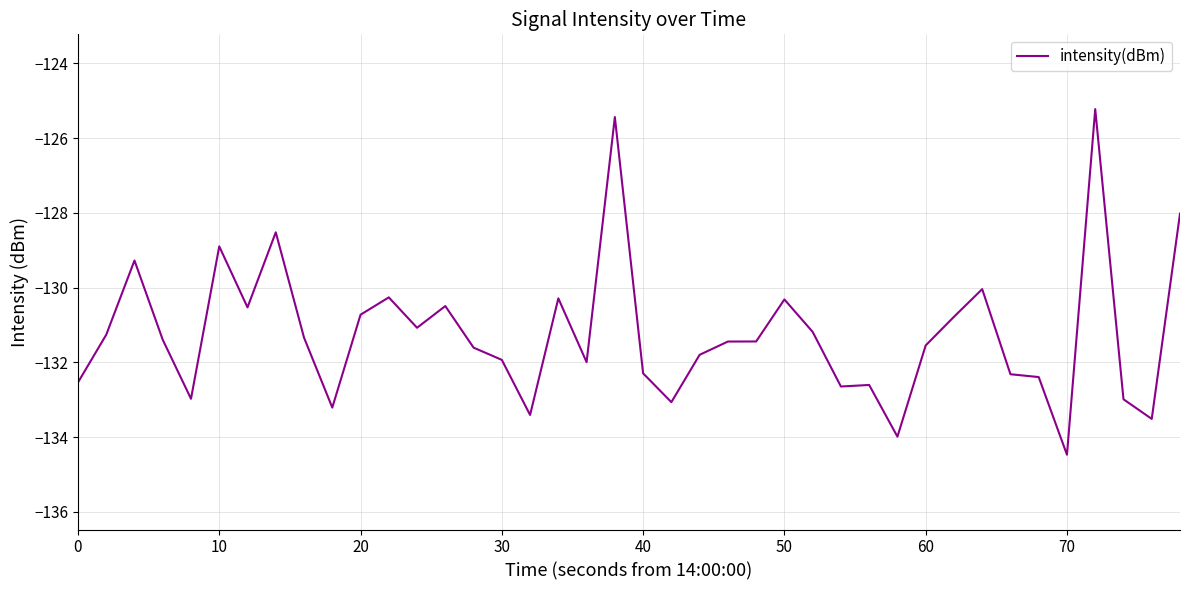

How many lines are shown in the chart?

1